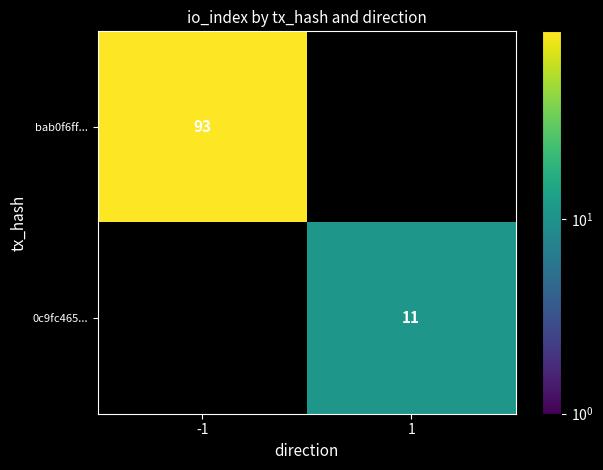

The value of bab0f6ff... at -1 is 21.5. True or false?

False